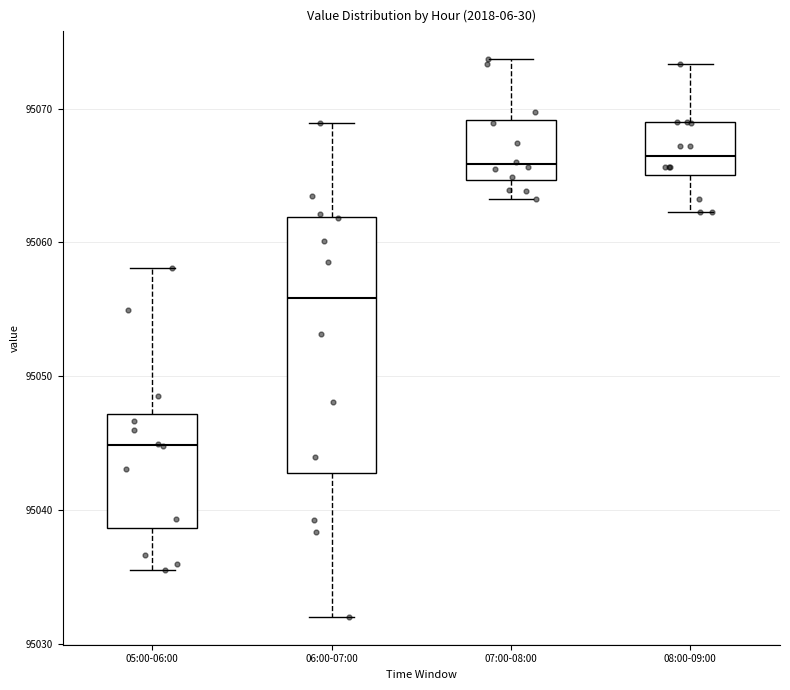

Where does the median line of the box for 06:00-07:00 sit on the y-axis? The values are not printed on the chart, so give them approximately, as read against the axis.

95056